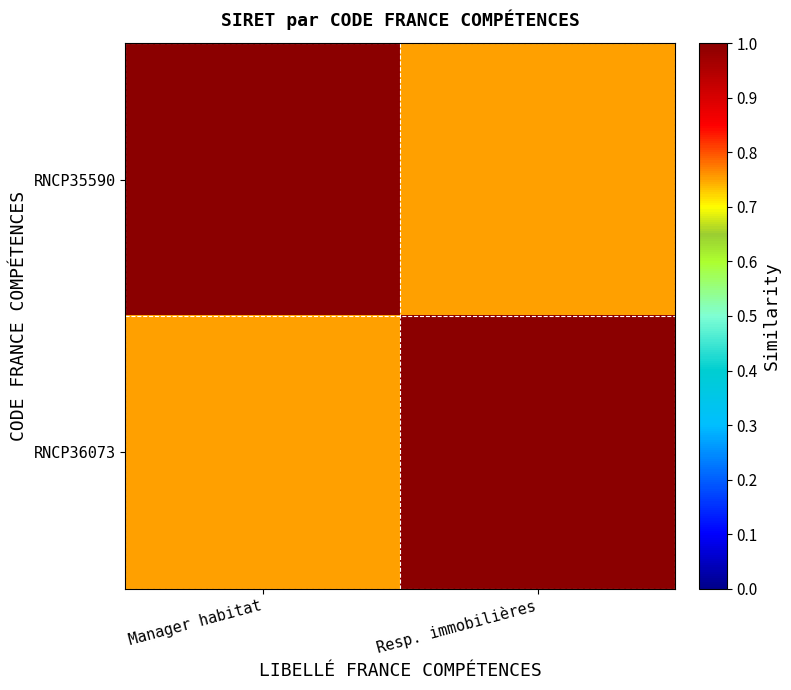

Reading left to right, transcribe all the data shown in this chart.

RNCP35590: Manager habitat=1.0	Resp. immobilières=0.8
RNCP36073: Manager habitat=0.8	Resp. immobilières=1.0